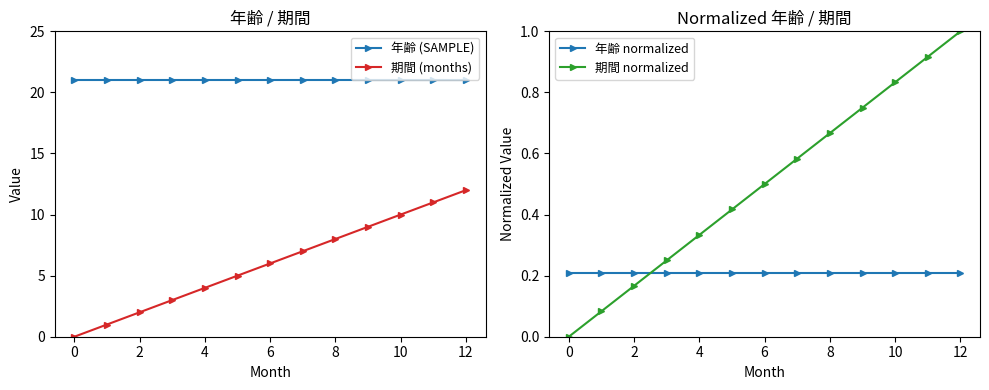

Reading right to left, what are all the values shown in this chart?

年齢 (SAMPLE): 21.0	21.0	21.0	21.0	21.0	21.0	21.0	21.0	21.0	21.0	21.0	21.0	21.0
期間 (months): 12.0	11.0	10.0	9.0	8.0	7.0	6.0	5.0	4.0	3.0	2.0	1.0	0.0
年齢 normalized: 0.2	0.2	0.2	0.2	0.2	0.2	0.2	0.2	0.2	0.2	0.2	0.2	0.2
期間 normalized: 1.0	0.9	0.8	0.8	0.7	0.6	0.5	0.4	0.3	0.2	0.2	0.1	0.0